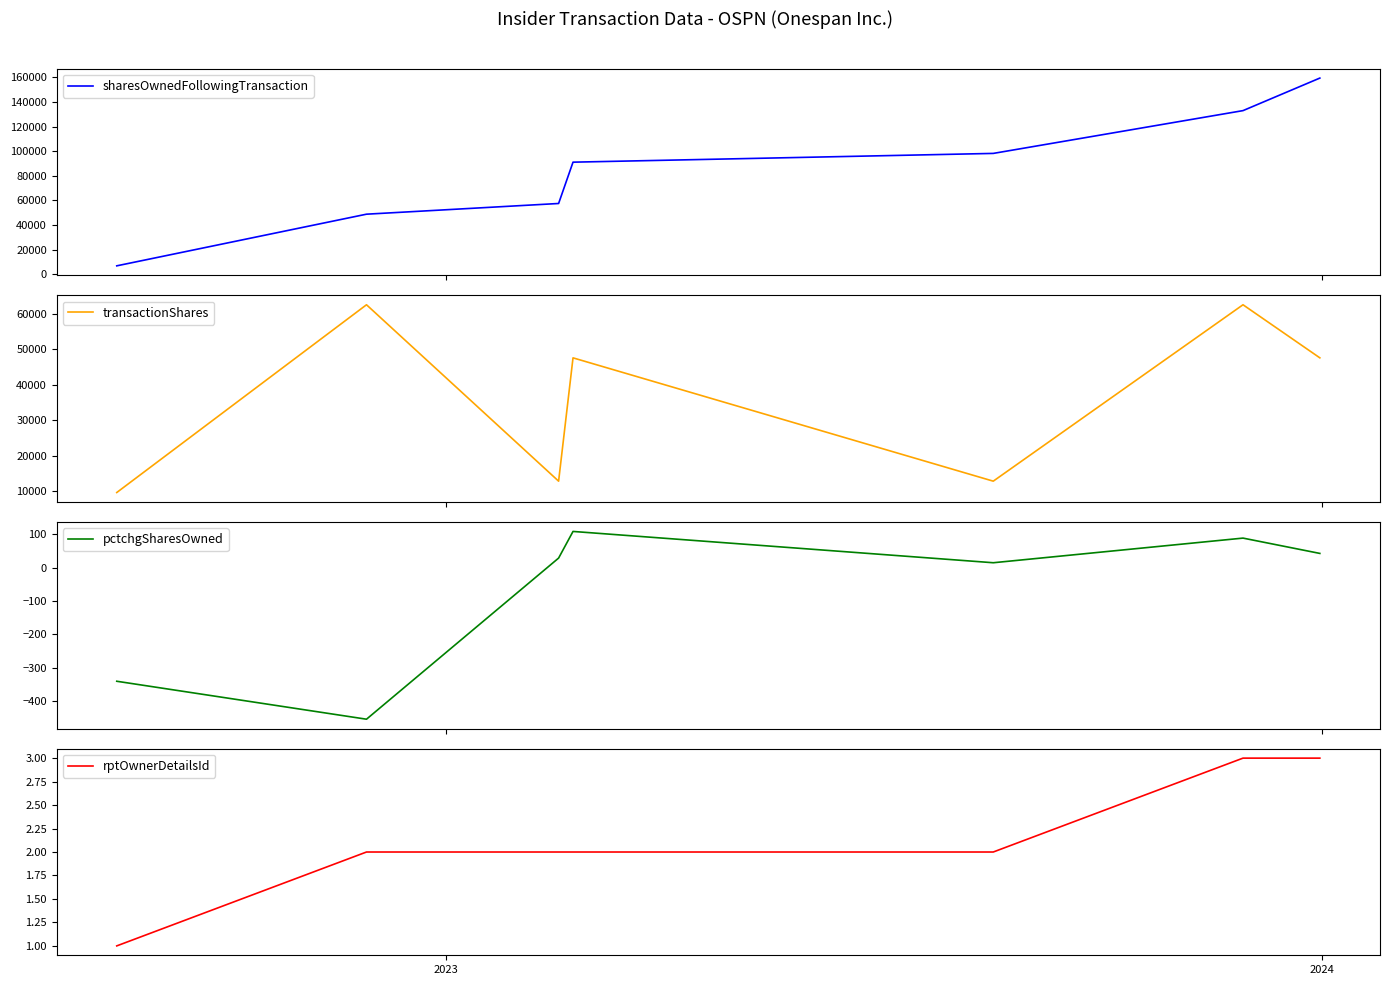

What is the sum of all rptOwnerDetailsId values?

15